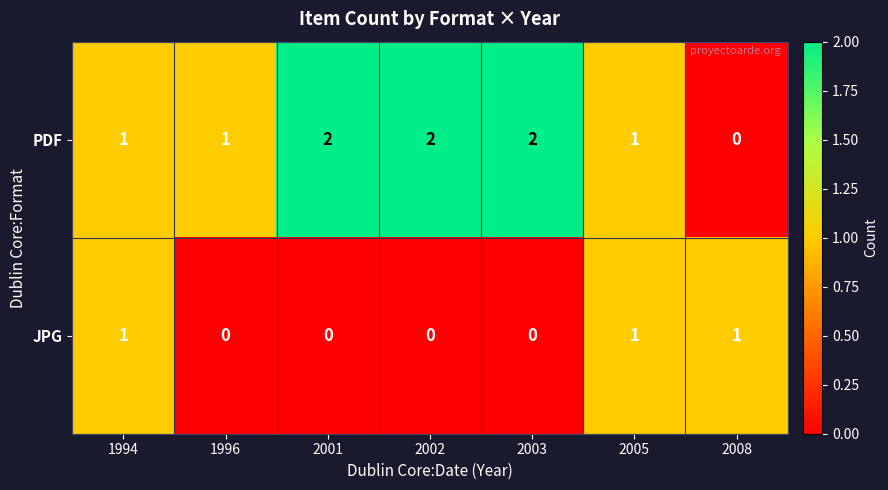

At 2008, list the series in order from smallest to largest.

PDF, JPG